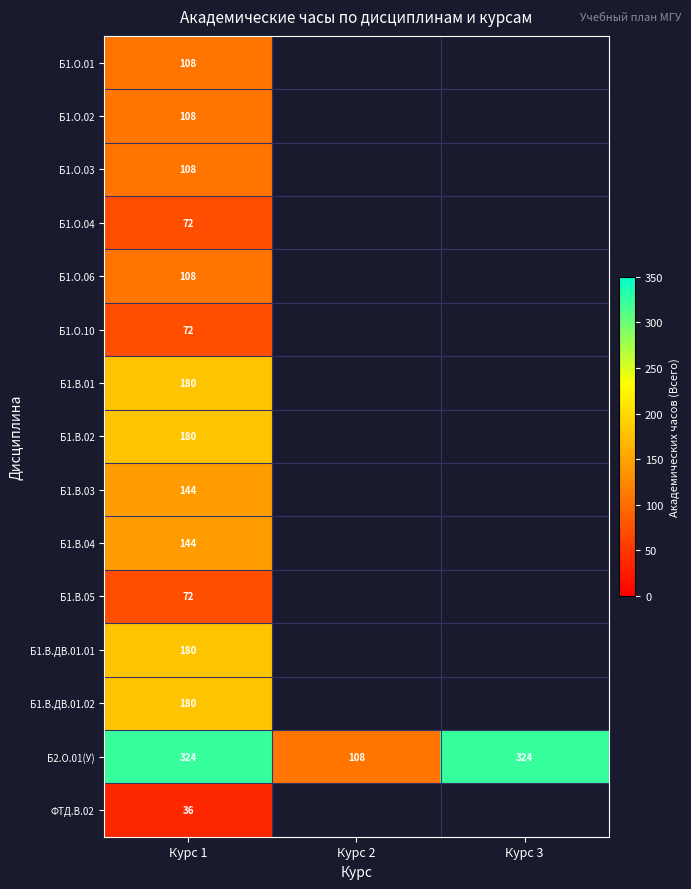

The value of Б1.В.ДВ.01.02 at Курс 1 is 303. True or false?

False